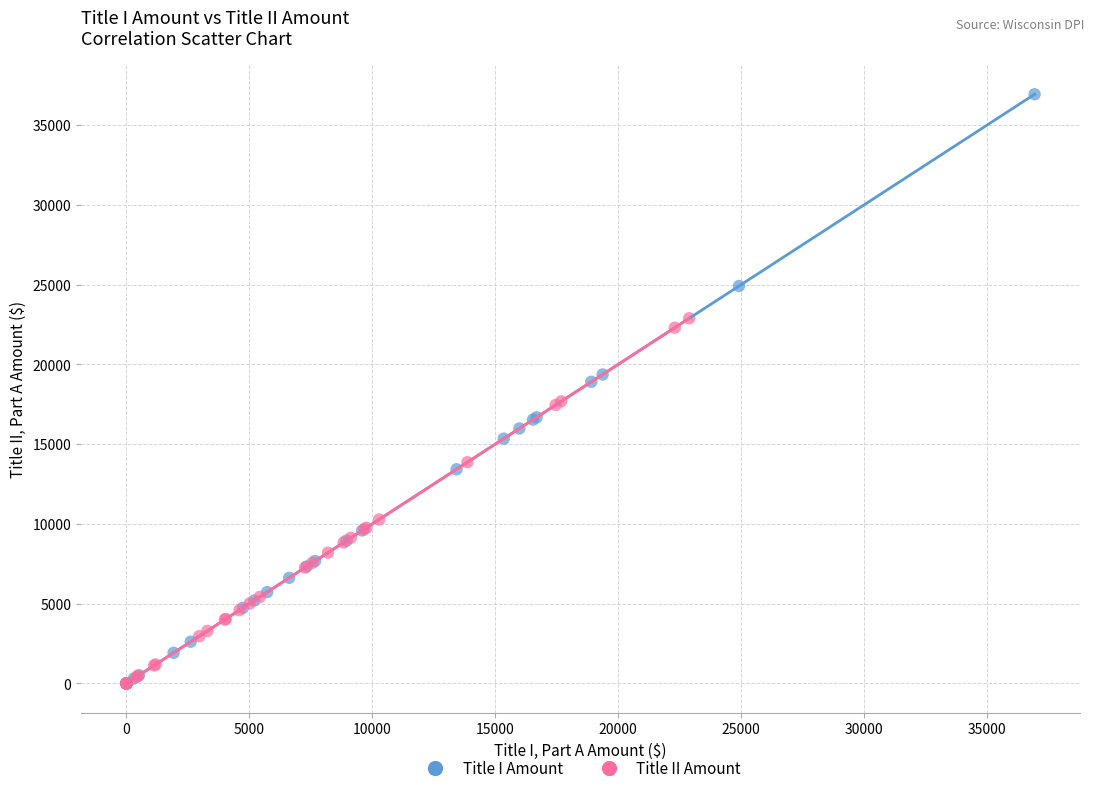

What are all the series names shown in the legend?

Title I Amount, Title II Amount